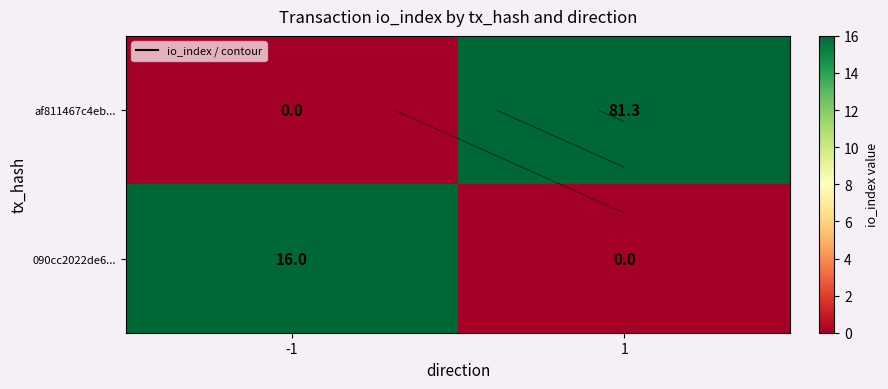

List the series in order of their overall mean, lowest first.

090cc2022de6..., af811467c4eb...